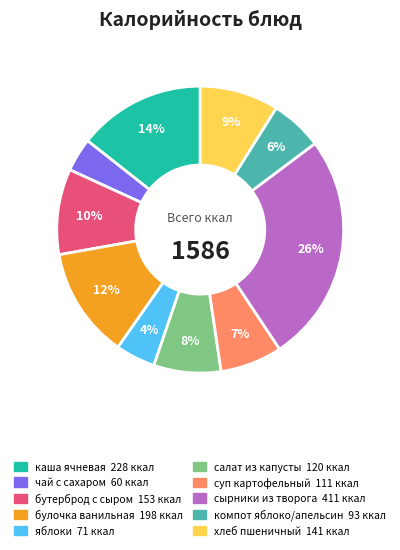

Does any single category account for the majority?

No